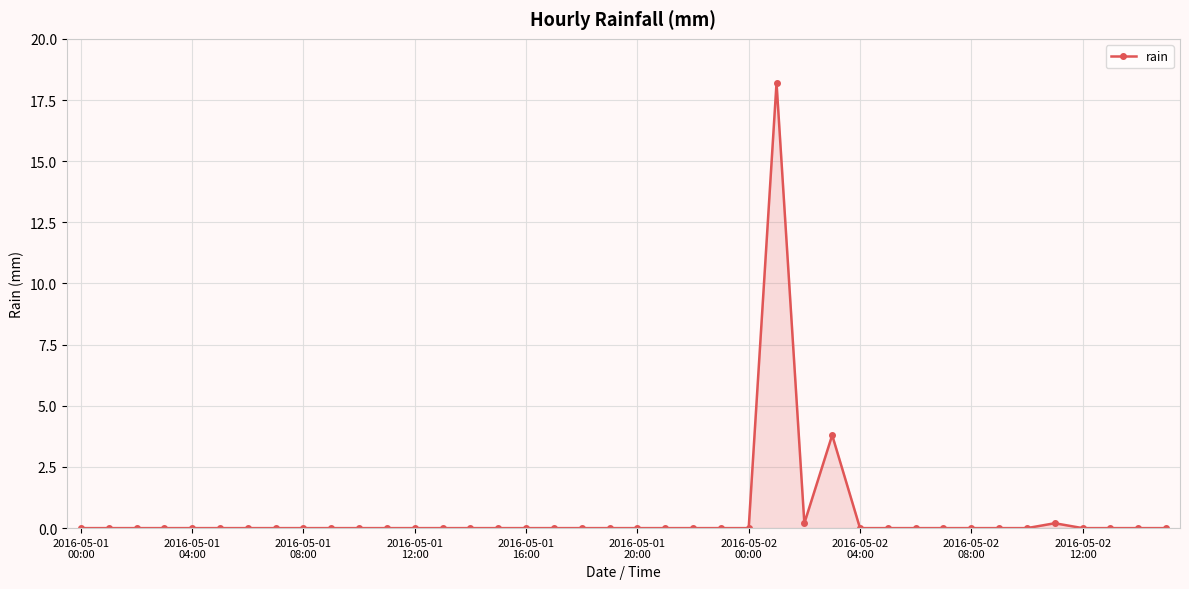

What is the difference between the maximum and minimum values?

18.2